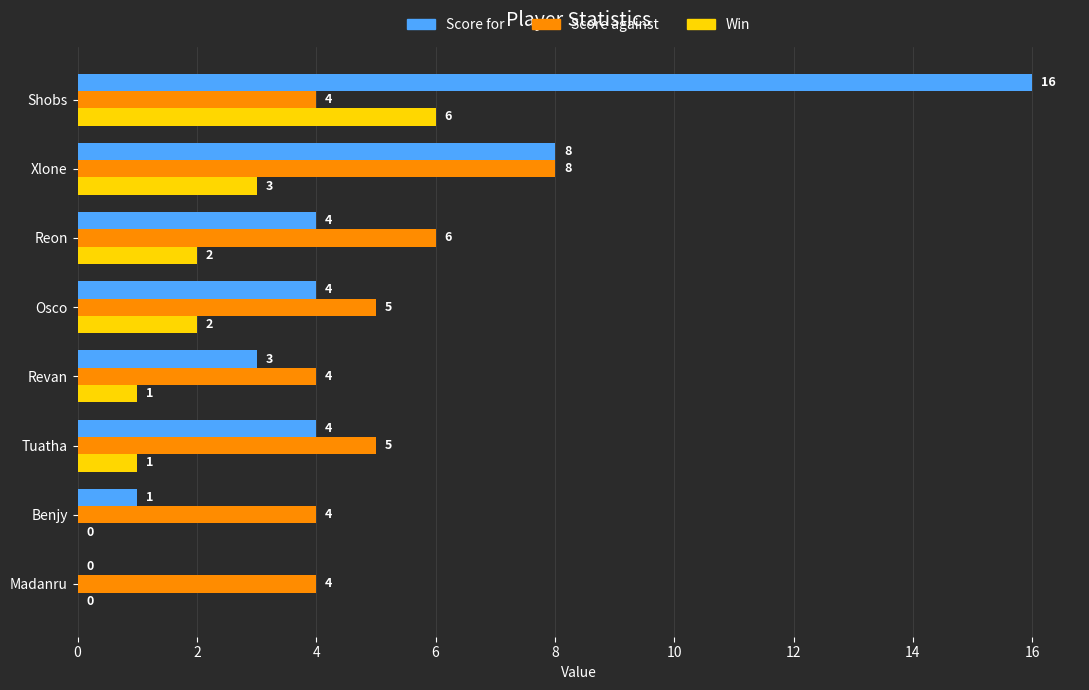

True or false: Score for has a value of 6 at Osco.

False